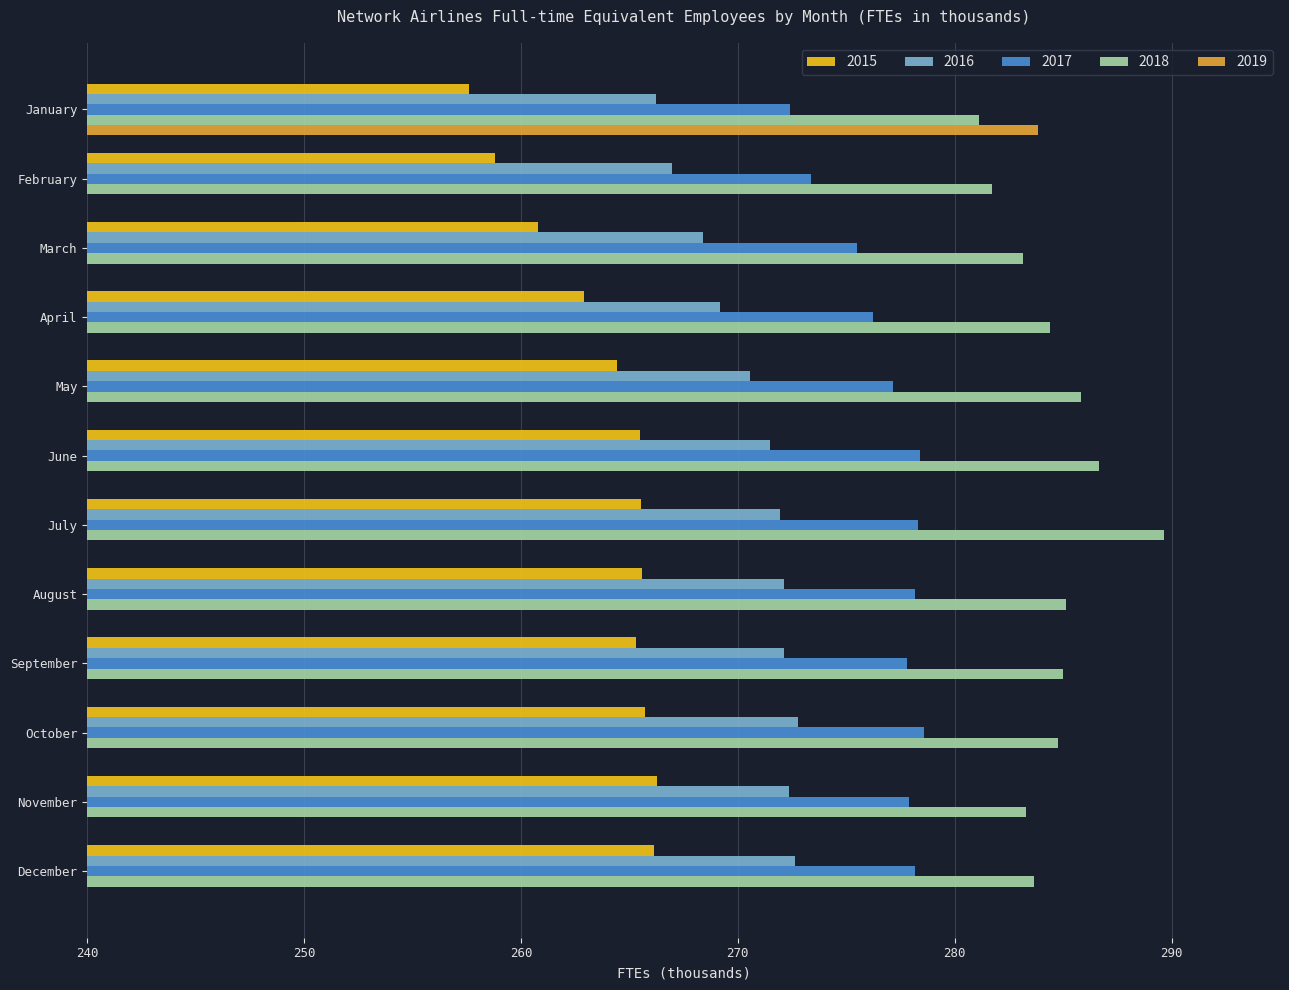

How many data points does each series have?

12